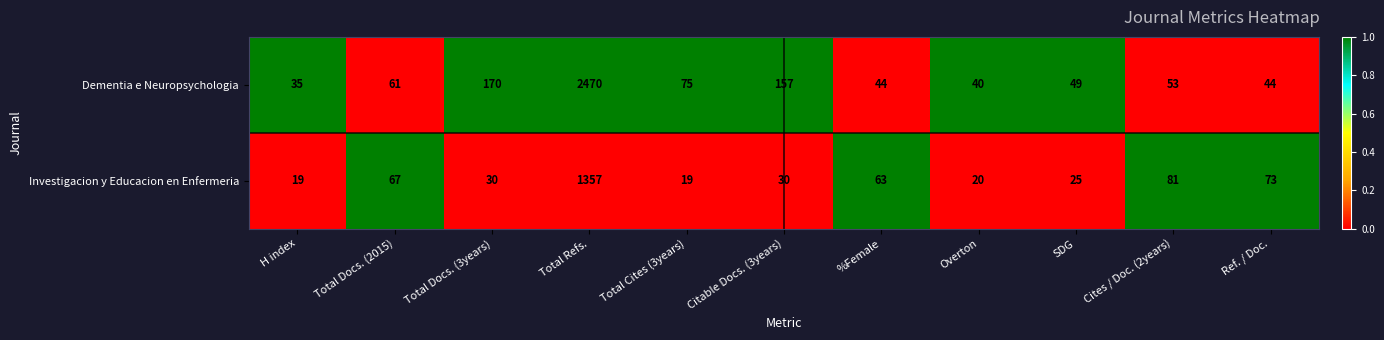

Which series has the largest range (max minus min)?

Dementia e Neuropsychologia